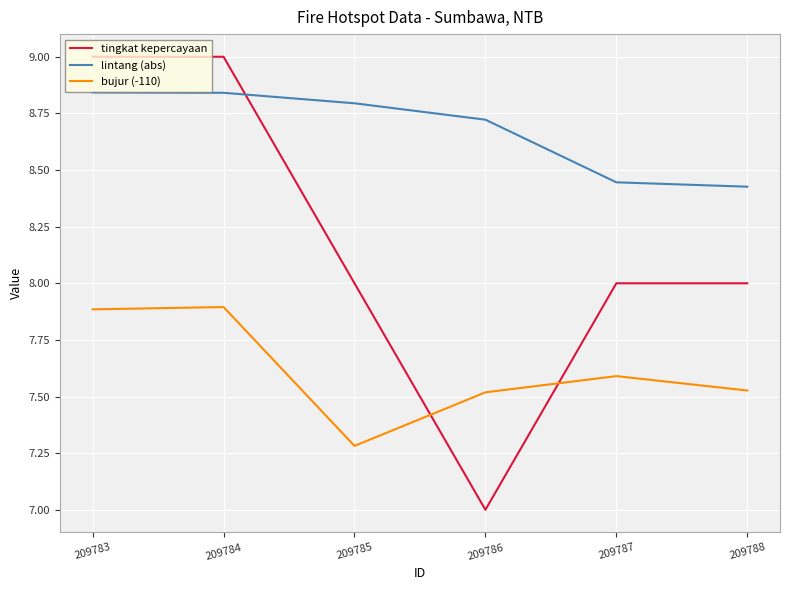

Which series has the largest range (max minus min)?

tingkat kepercayaan